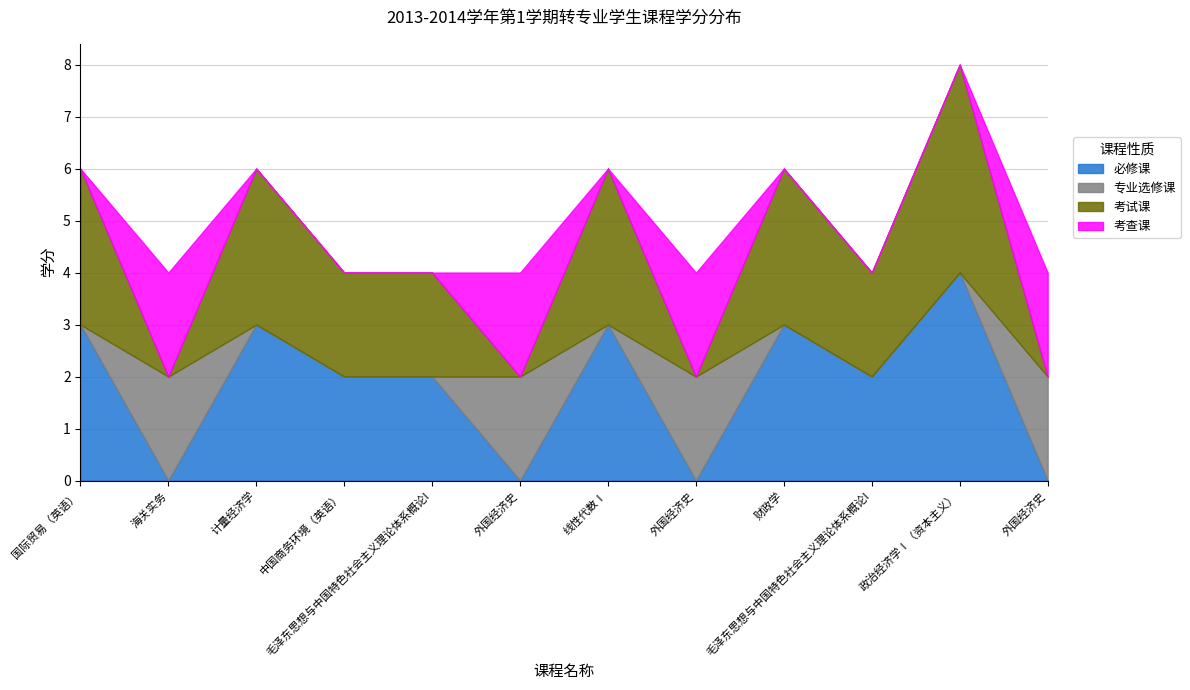

Which series changed the most between 外国经济史 and 政治经济学Ⅰ（资本主义）?

必修课